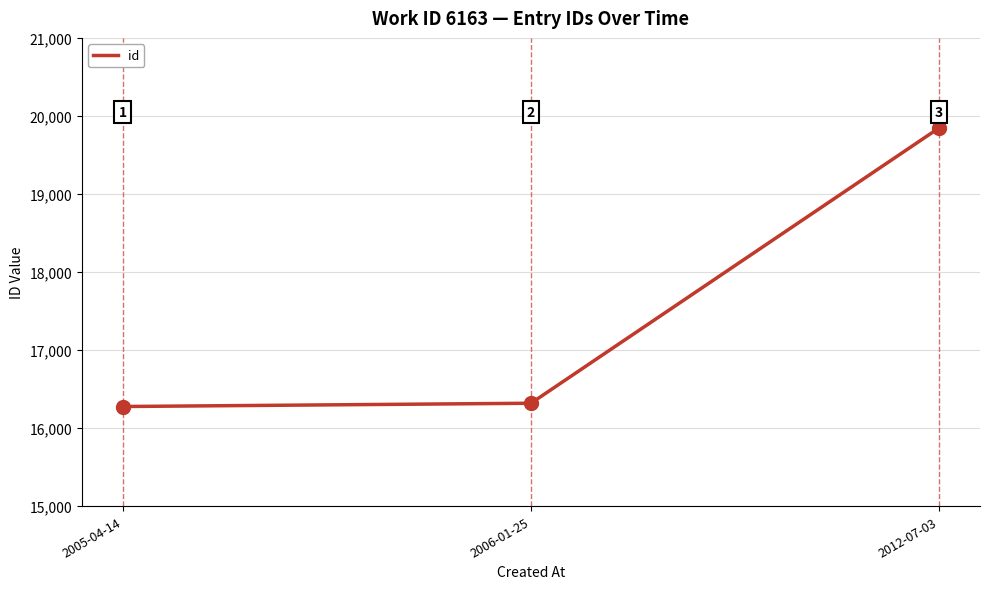

Is it true that the value at 2012-07-03 is 13113?

False